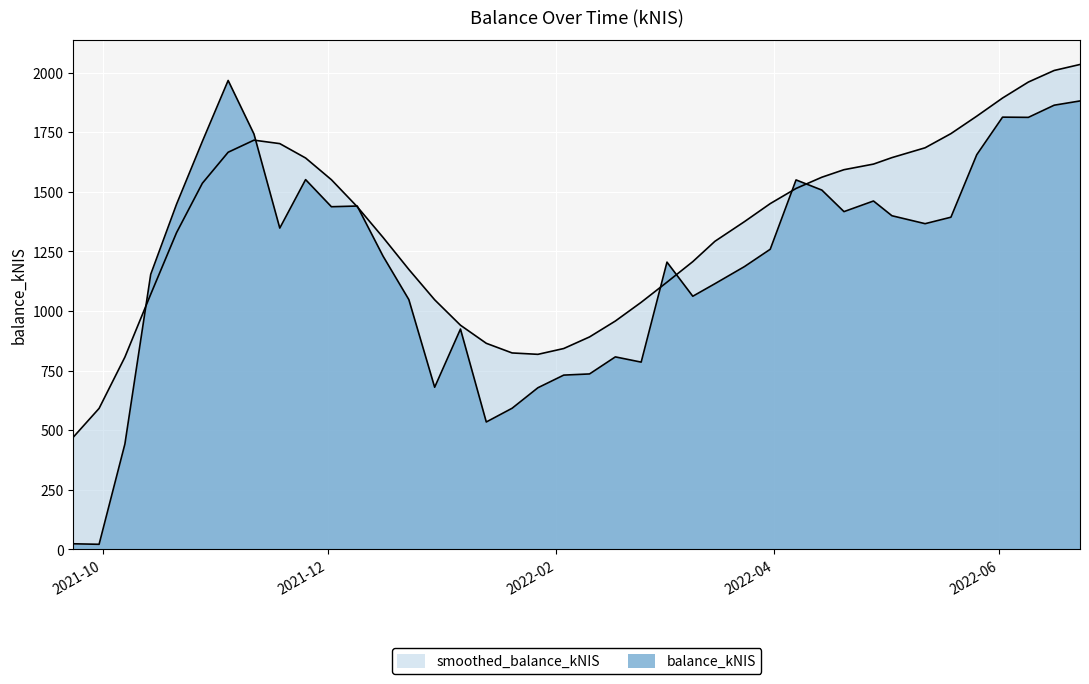

Between 2022-02-24 and 2022-01-20, which is larger?

2022-02-24